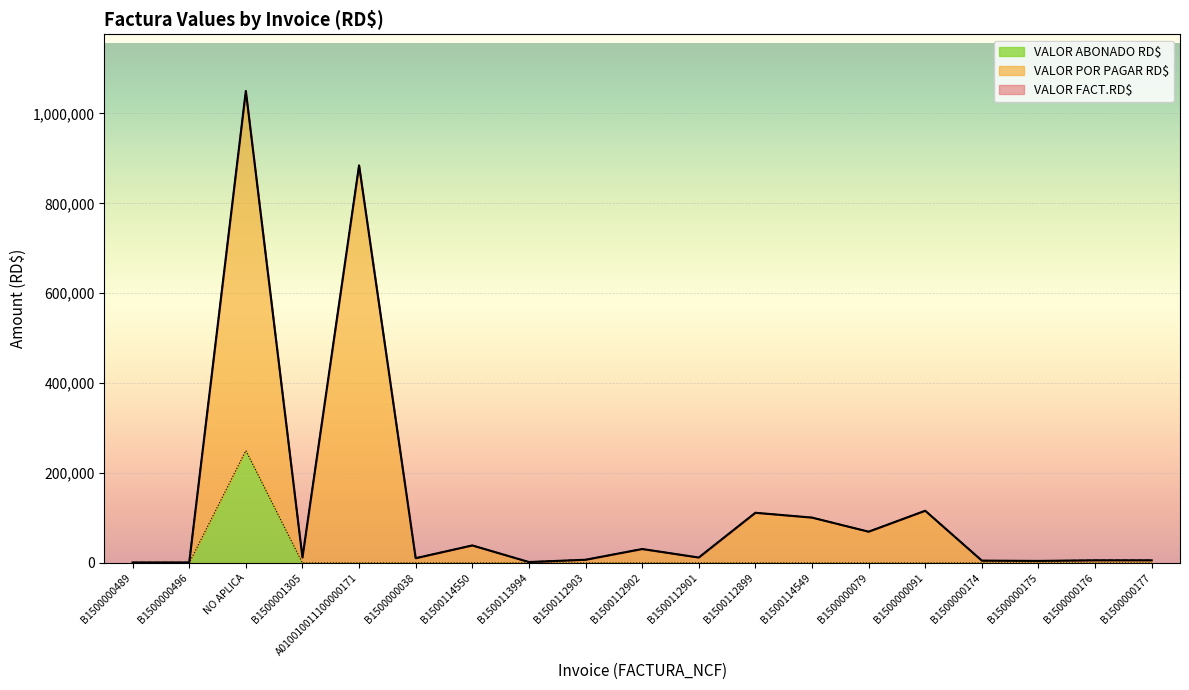

Read the VALOR POR PAGAR RD$ value at B1500114549.

100938.5